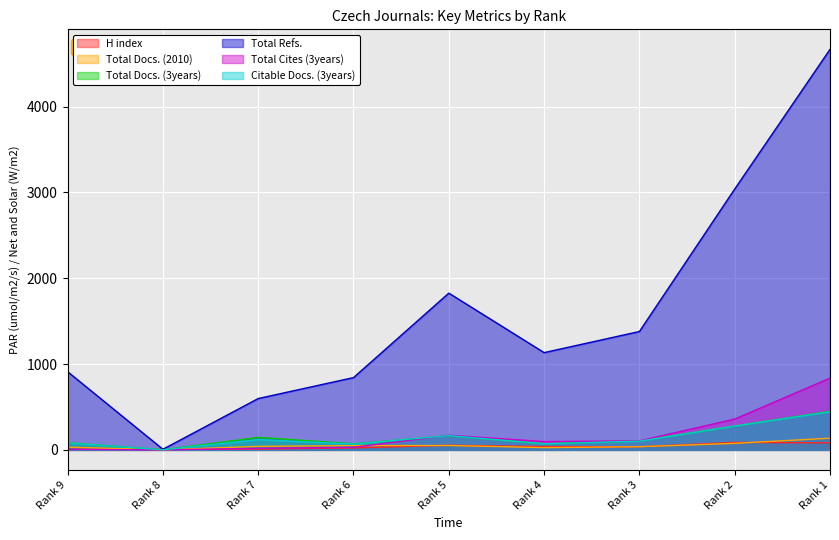

What value does the Citable Docs. (3years) series have at Rank 2?

278